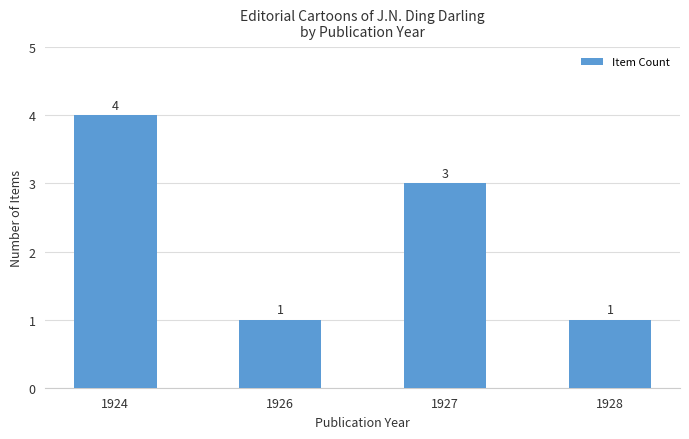

Count the number of data series in this chart.

1